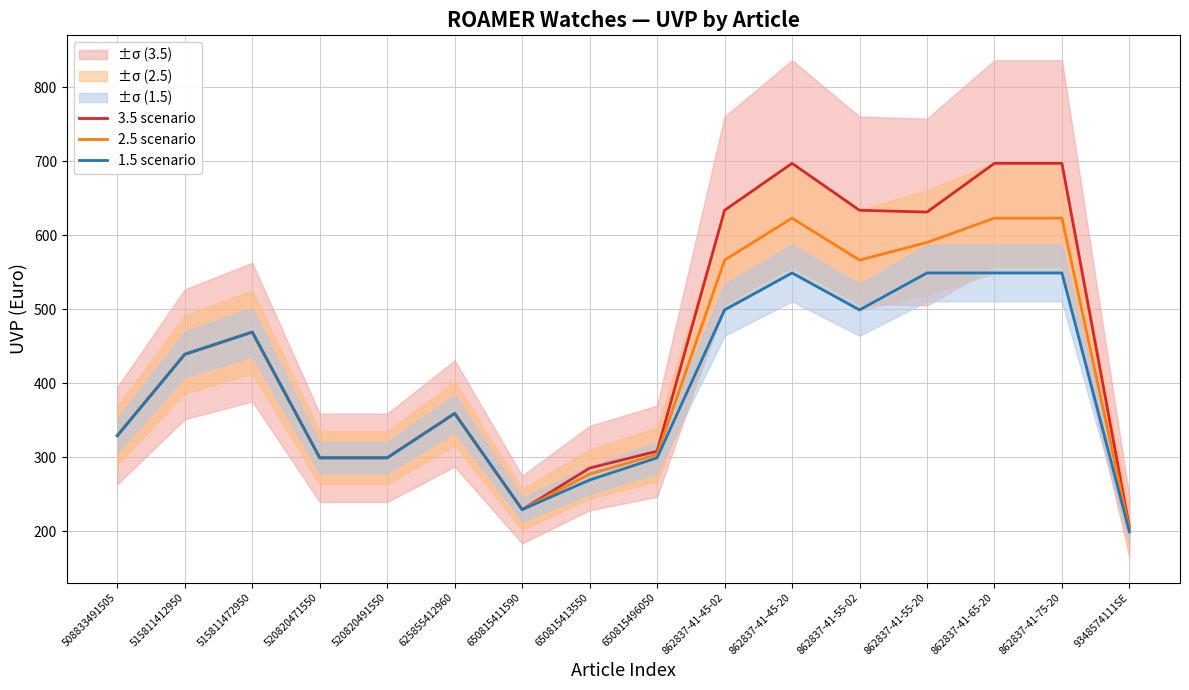

Read the 2.5 scenario value at 520820471550.

299.0